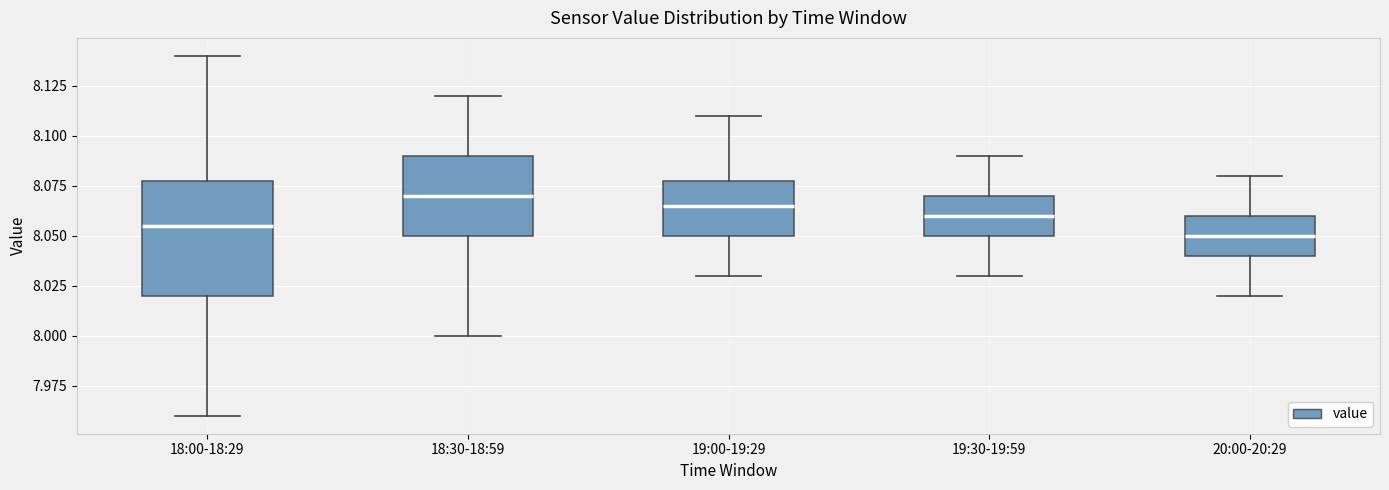

Comparing the boxes themselves (not the whiskers), which one is the tallest?

18:00-18:29